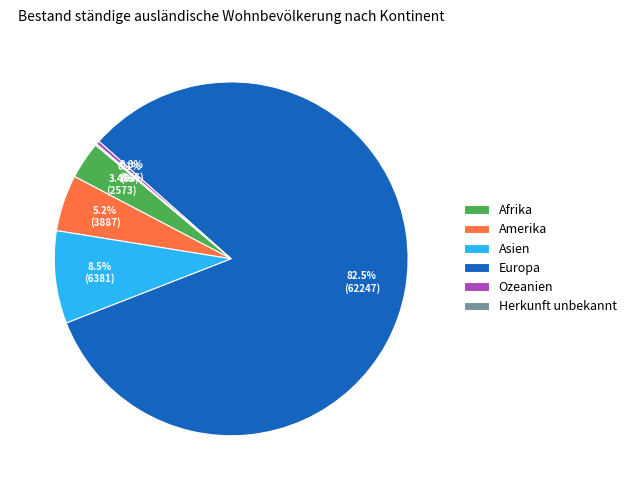

To the nearest percent, what percentage of the pie is Amerika?

5%